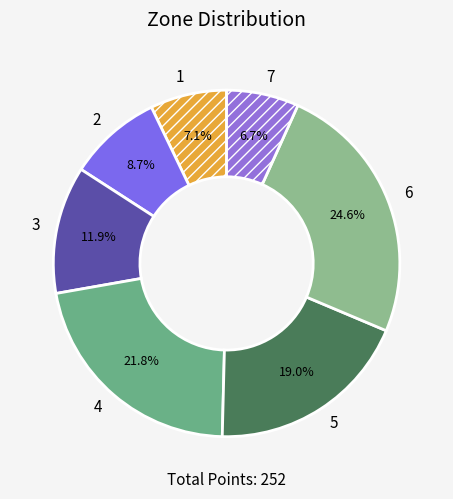

To the nearest percent, what is the difference between the 6 and 3 slice percentages?

13%